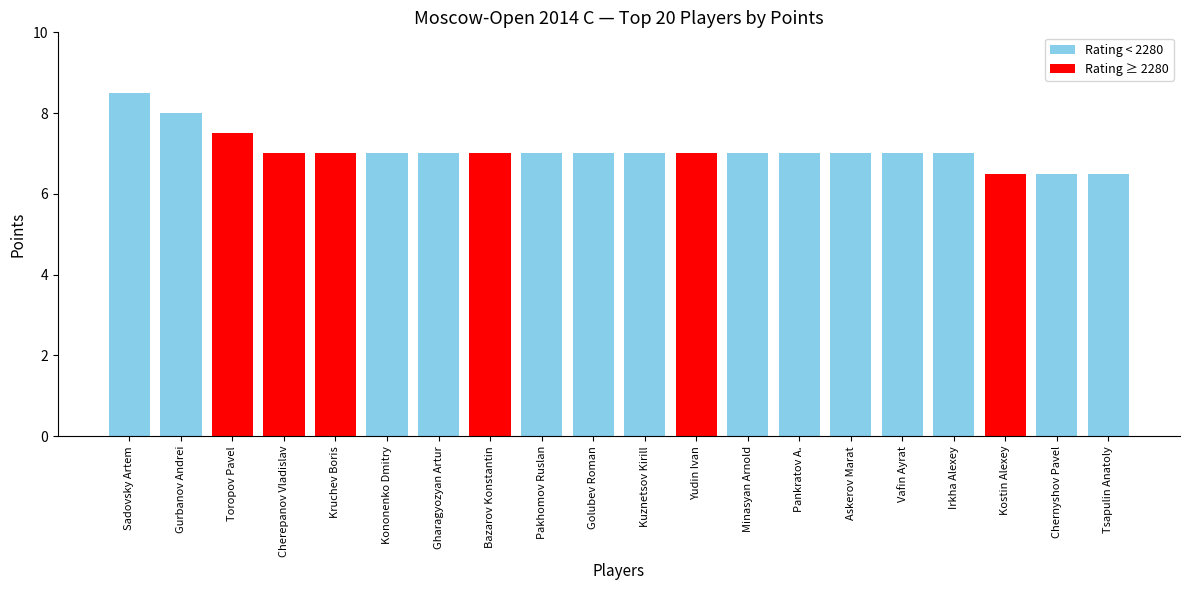

List the labels in order of value, largest first.

Sadovsky Artem, Gurbanov Andrei, Toropov Pavel, Cherepanov Vladislav, Kruchev Boris, Kononenko Dmitry, Gharagyozyan Artur, Bazarov Konstantin, Pakhomov Ruslan, Golubev Roman, Kuznetsov Kirill, Yudin Ivan, Minasyan Arnold, Pankratov A., Askerov Marat, Vafin Ayrat, Irkha Alexey, Kostin Alexey, Chernyshov Pavel, Tsapulin Anatoly